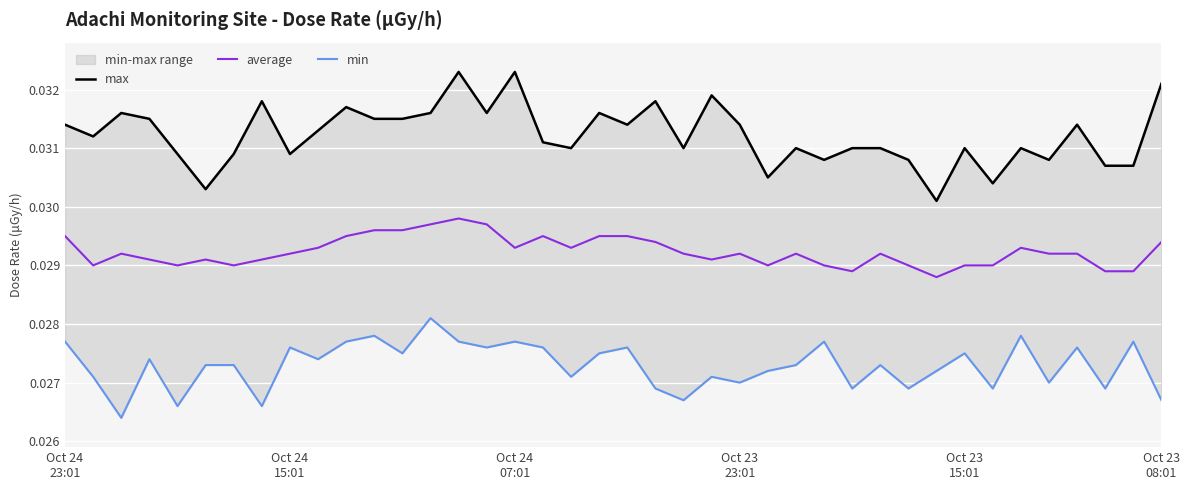

What is the sum of the max values at 17 and 30?

0.1